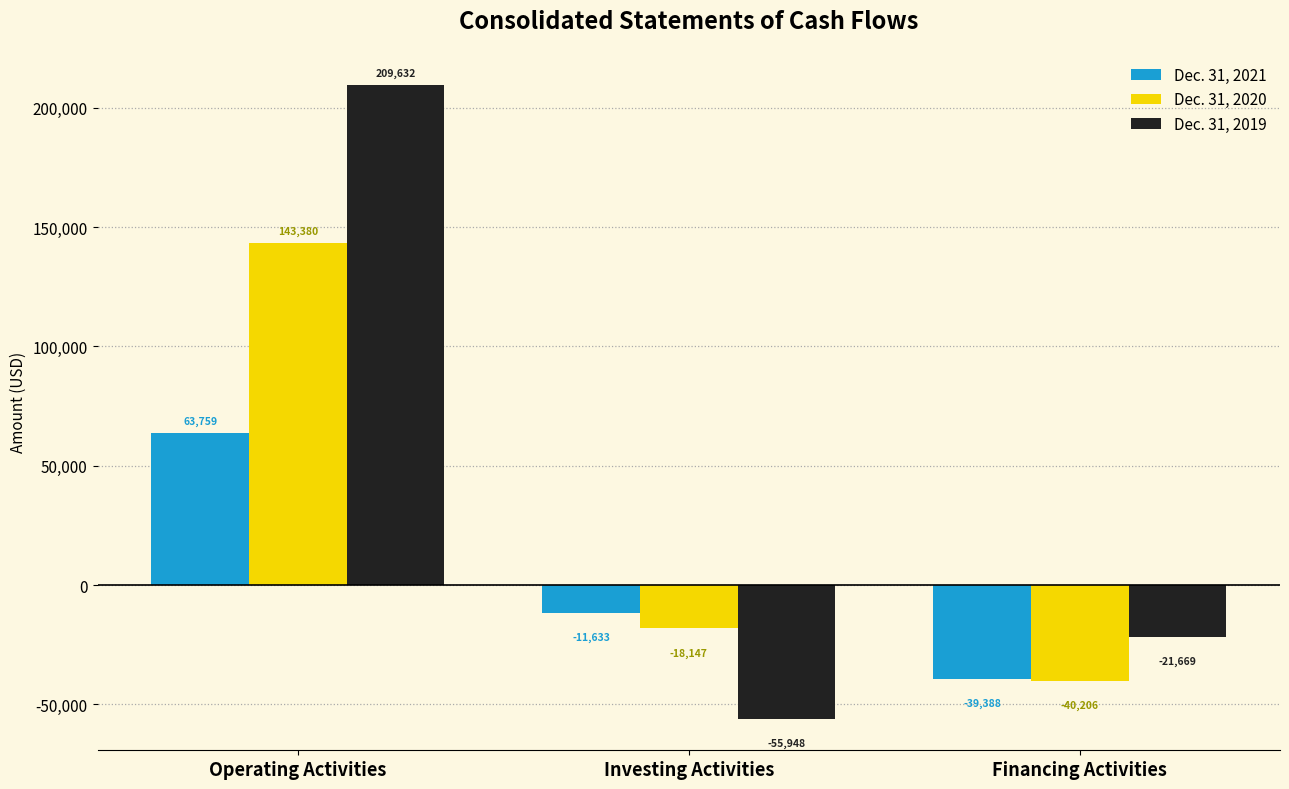

Which series has the largest range (max minus min)?

Dec. 31, 2019